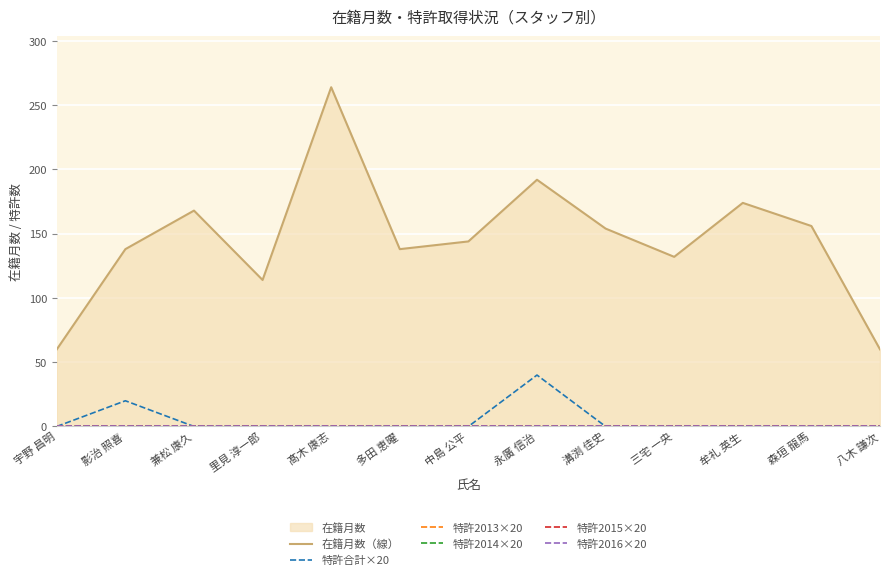

At 中島 公平, list the series in order from largest to smallest.

在籍月数（線）, 特許合計×20, 特許2013×20, 特許2014×20, 特許2015×20, 特許2016×20